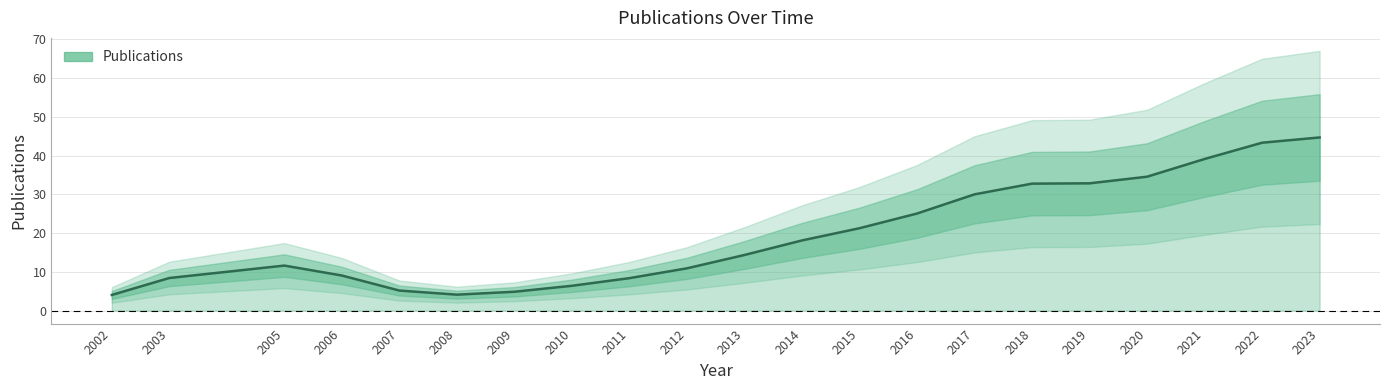

What is the value of the 18th point from the left?

34.5